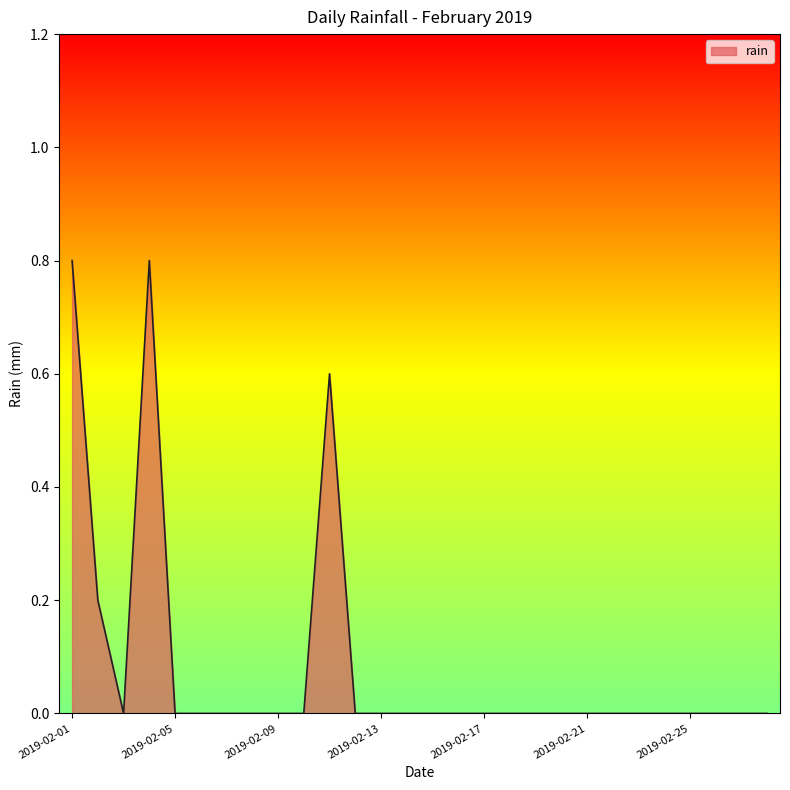

What is the maximum value shown in the chart?

0.8